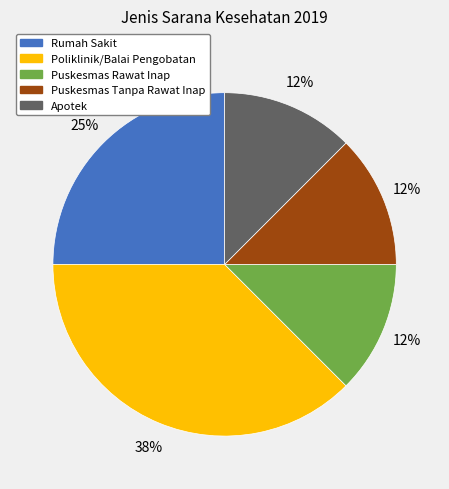

To the nearest percent, what is the average slice percentage?

20%